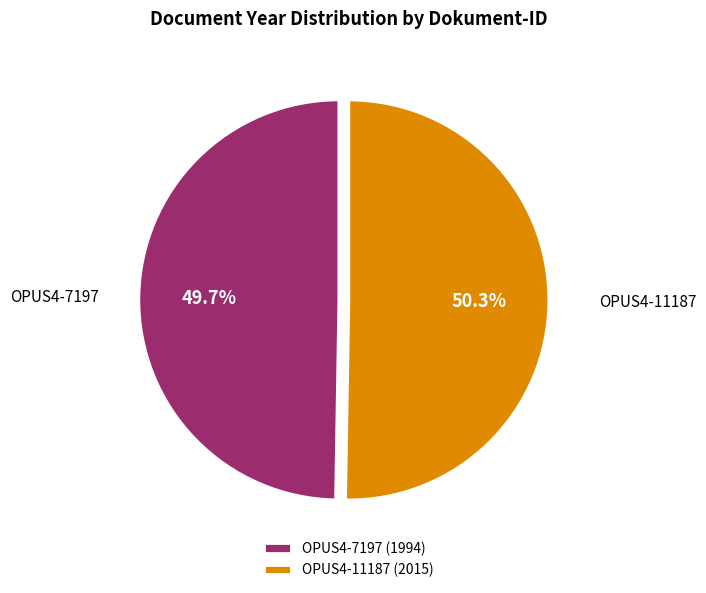

Is OPUS4-7197 the majority of the pie?

No